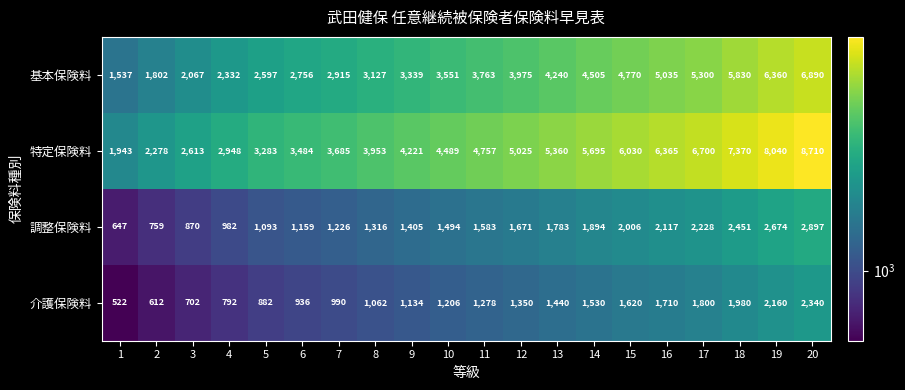

What is the minimum value shown in the chart?

522